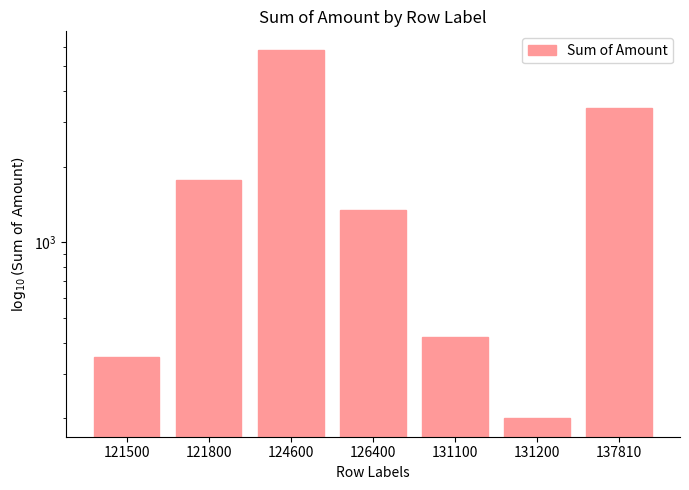

What is the approximate value at 131200, to the nearest 10?

200